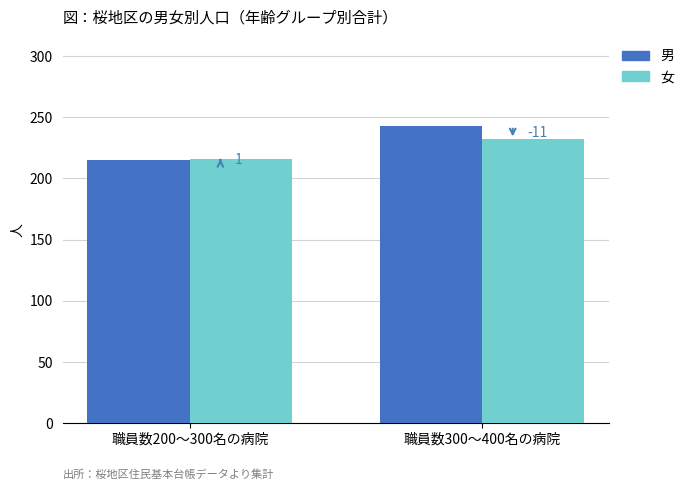

What are all the series names shown in the legend?

男, 女